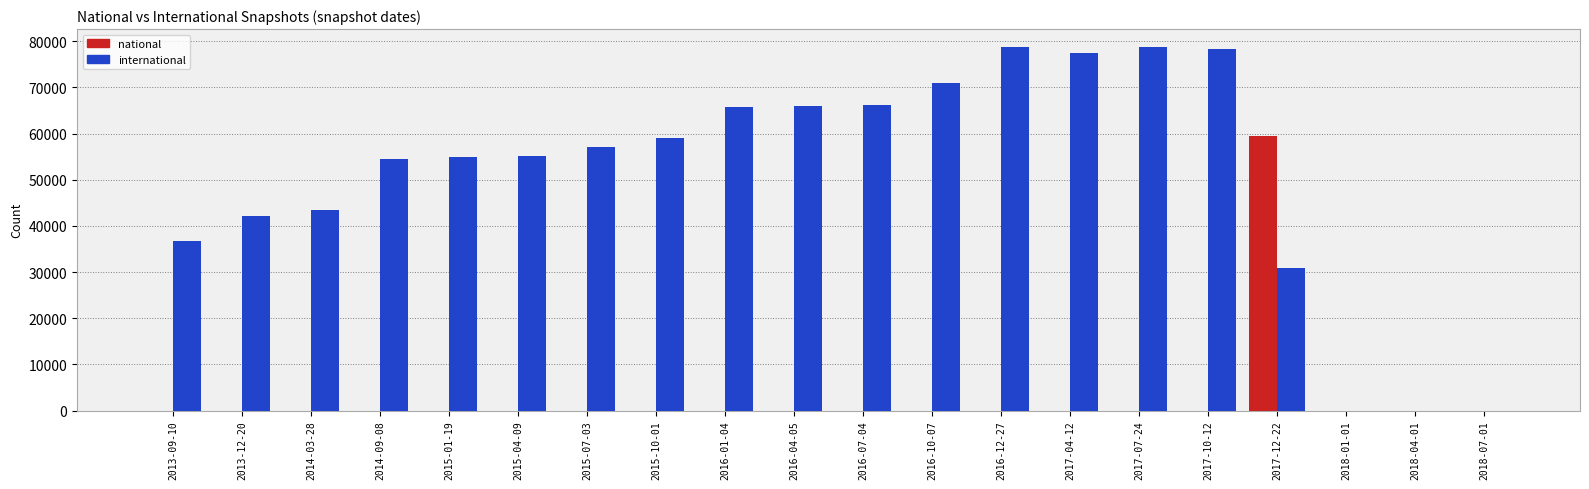

What is the sum of all national values?

59530